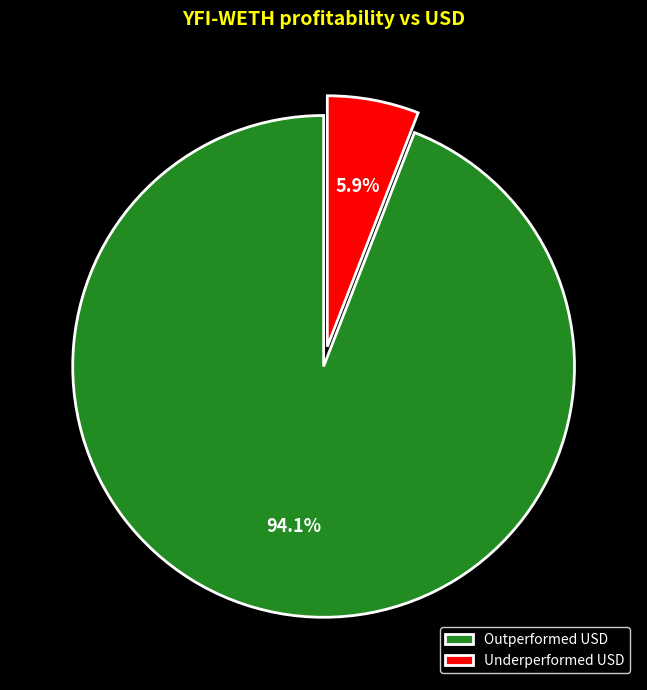

Do Underperformed USD and Outperformed USD together represent more than half of the pie?

Yes